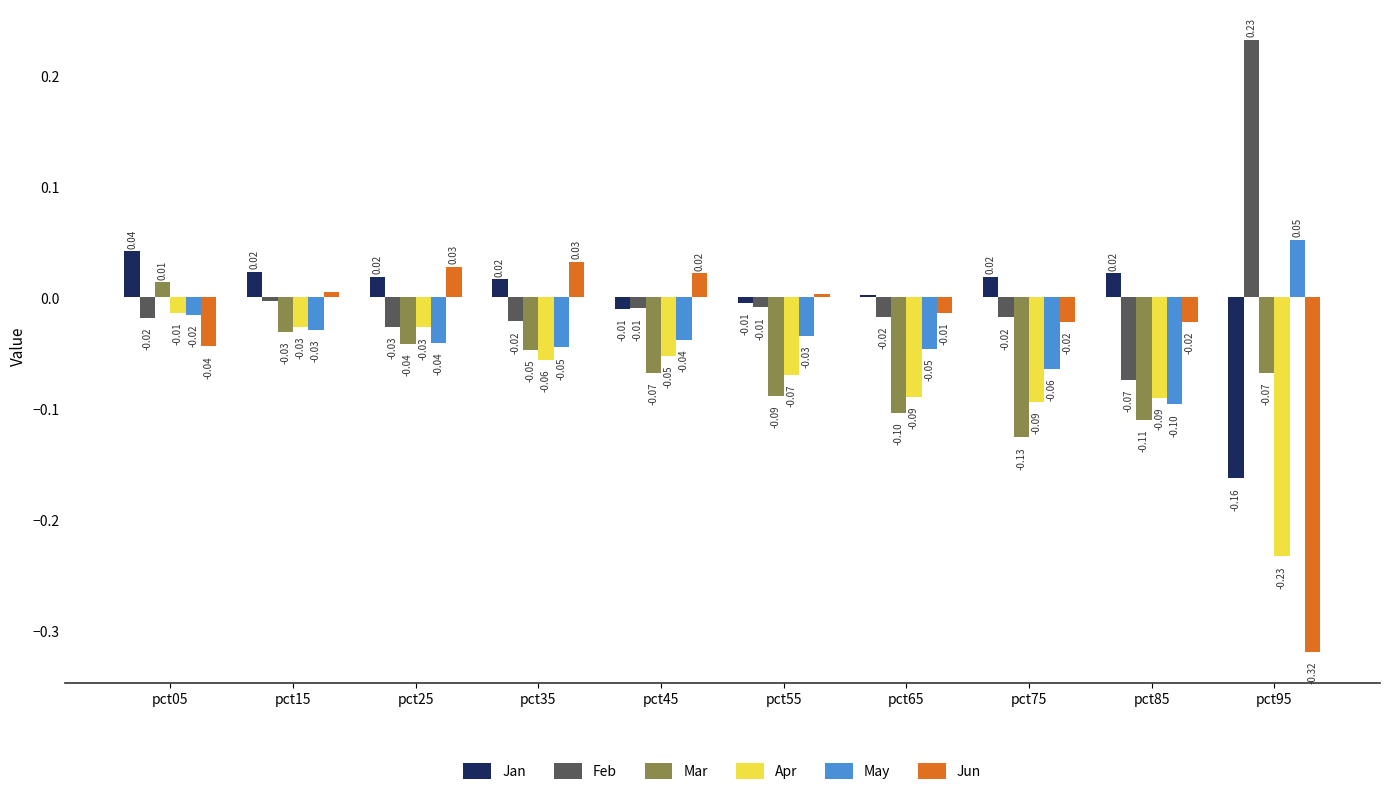

What is the sum of all May values?

-0.4